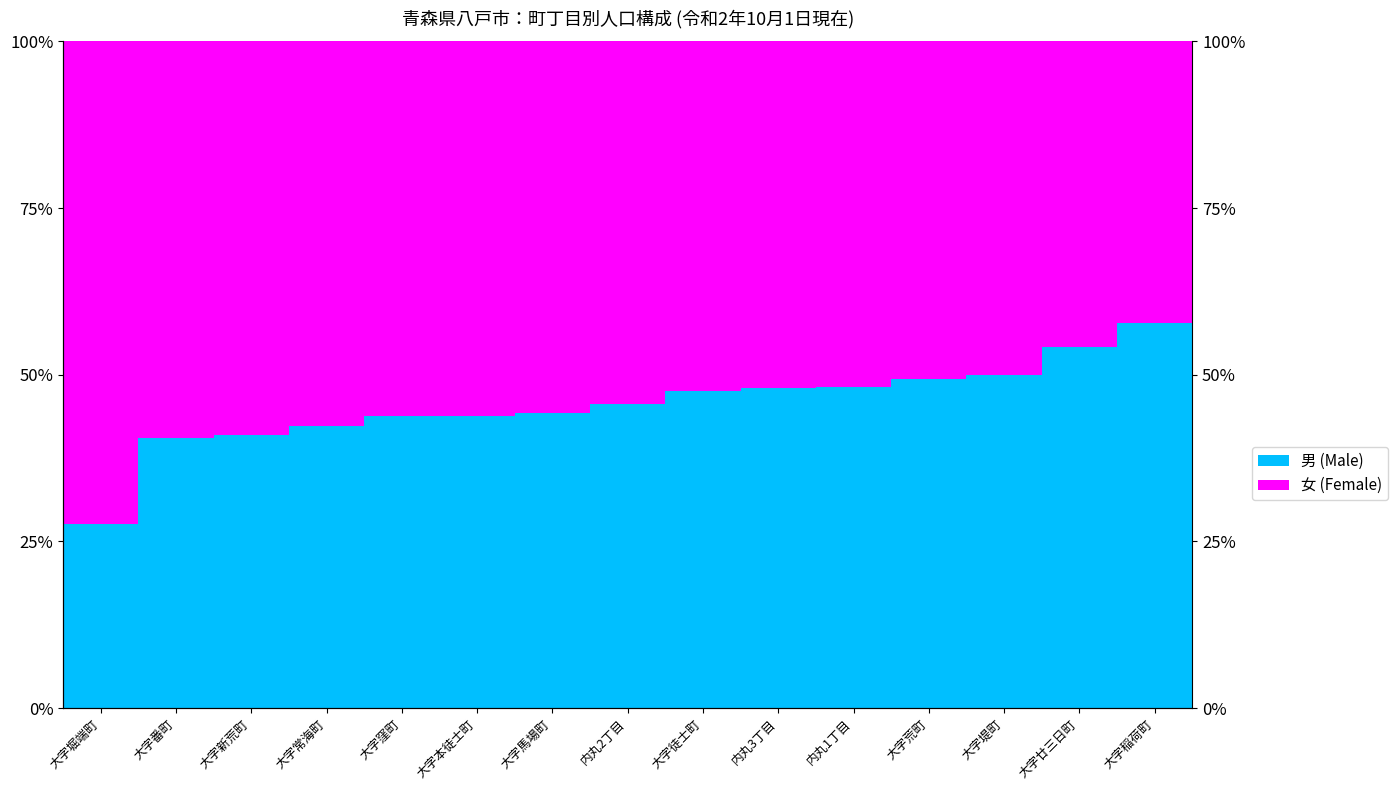

List the labels in order of 女 (Female) value, largest first.

大字堀端町, 大字番町, 大字新荒町, 大字常海町, 大字窪町, 大字本徒士町, 大字馬場町, 内丸2丁目, 大字徒士町, 内丸3丁目, 内丸1丁目, 大字荒町, 大字堤町, 大字廿三日町, 大字稲荷町